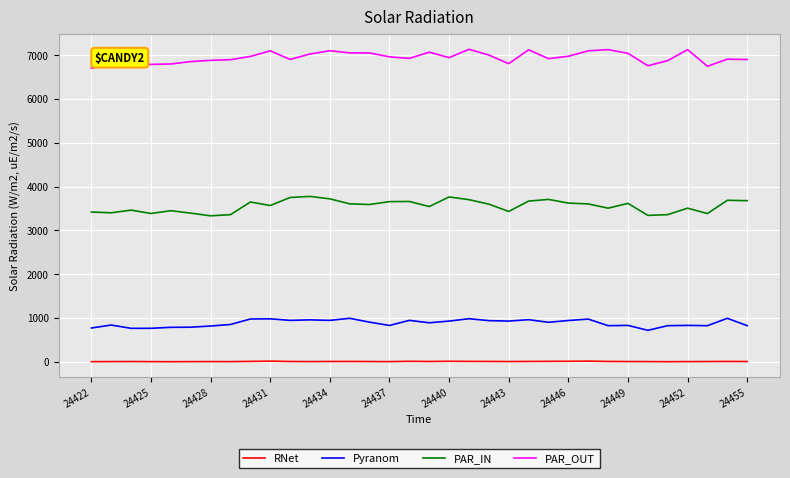

What is the difference between the maximum and minimum values in the PAR_IN series?

443